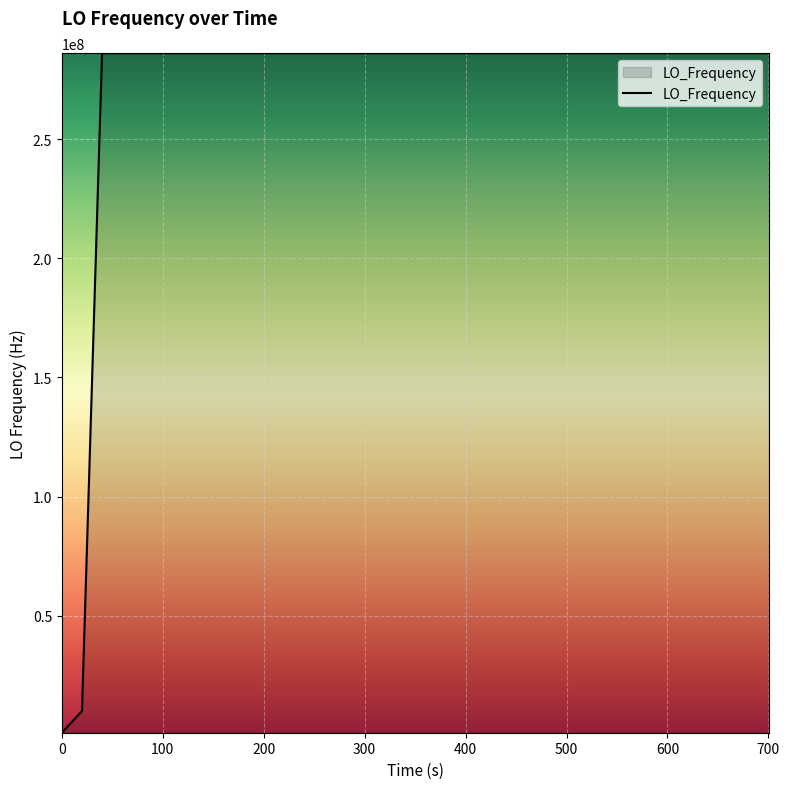

What is the difference between the maximum and minimum values?

285140986.0